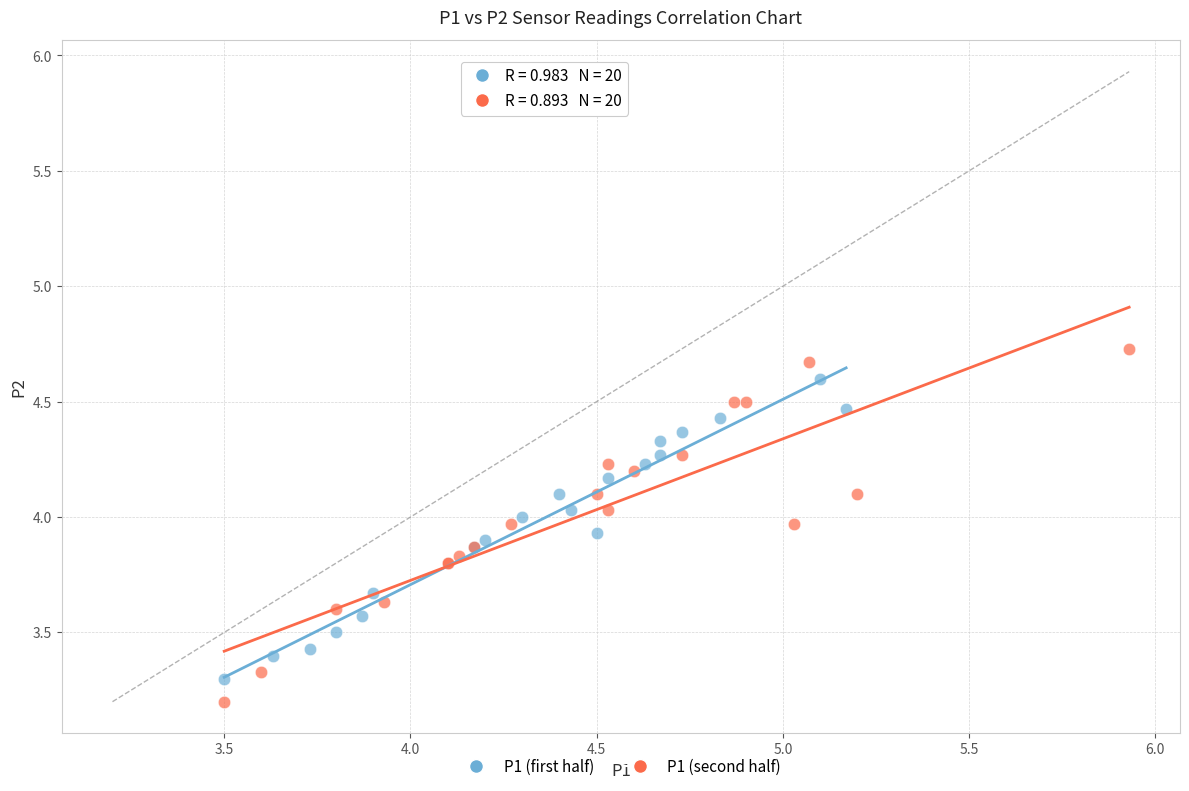

Which series has the widest spread of Y values?

P1 (second half)